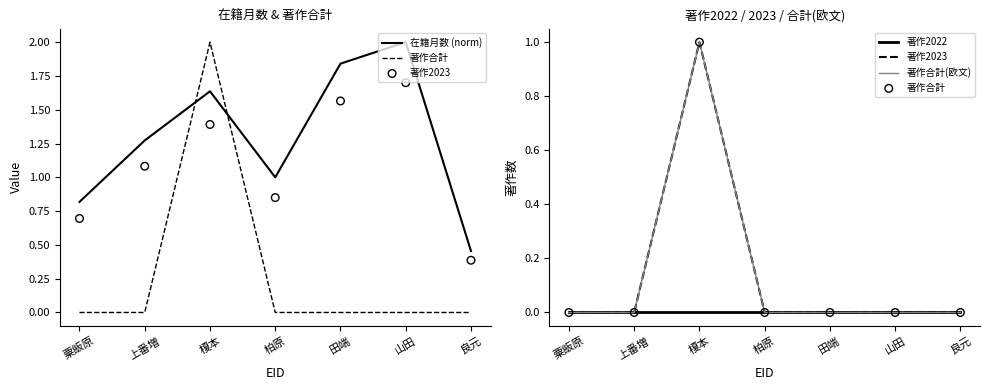

Which series has the largest Y range (max minus min)?

在籍月数 (norm)